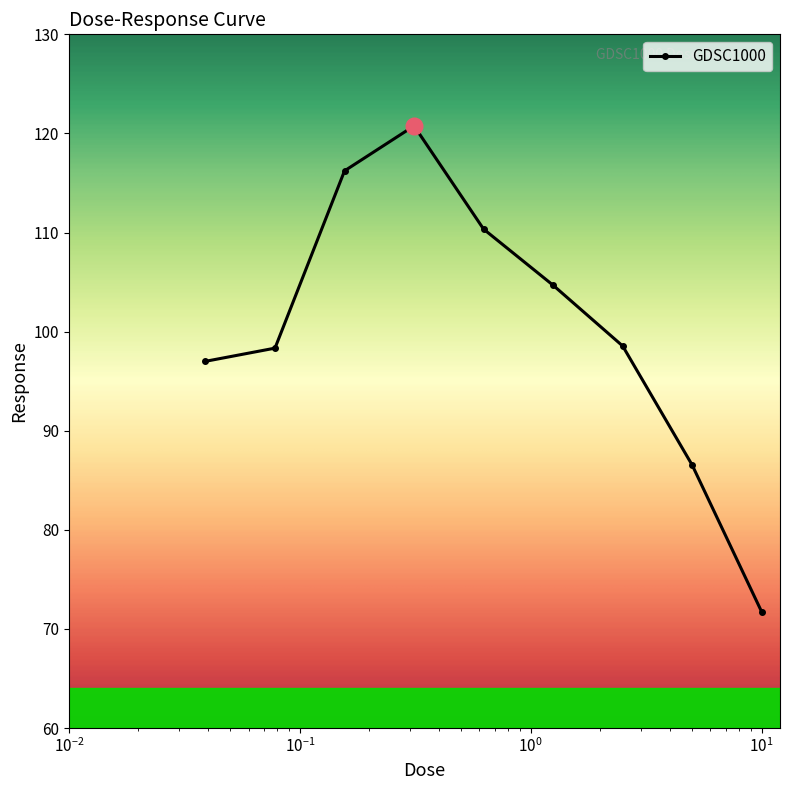

What is the difference between the maximum and minimum values?

49.0